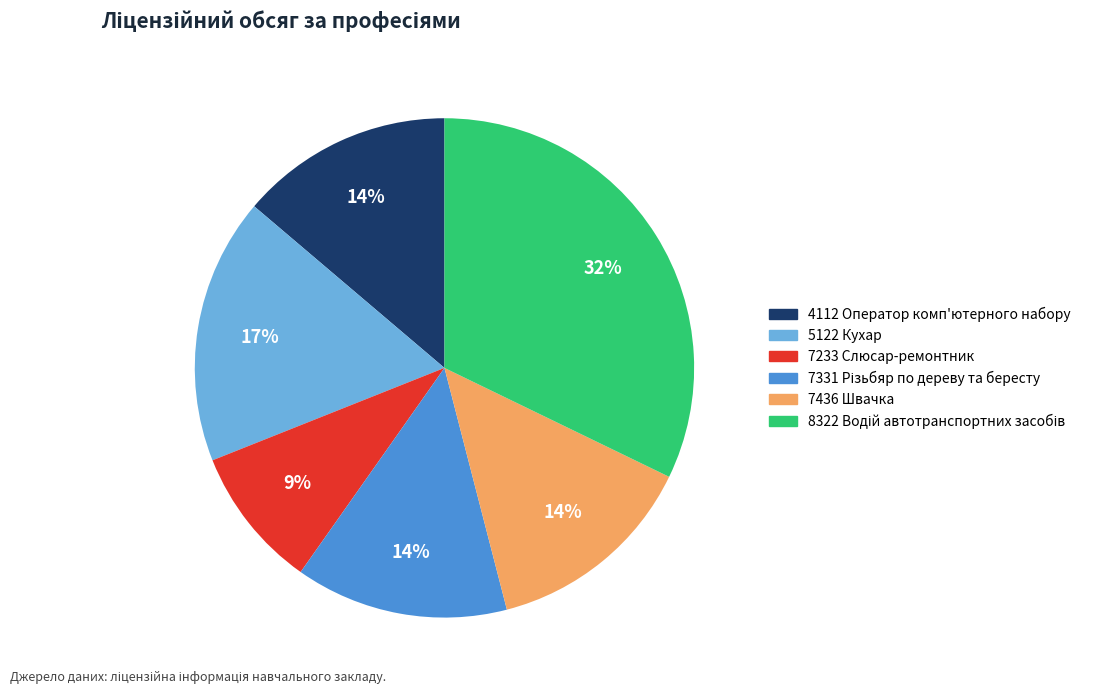

How many segments does this pie chart have?

6